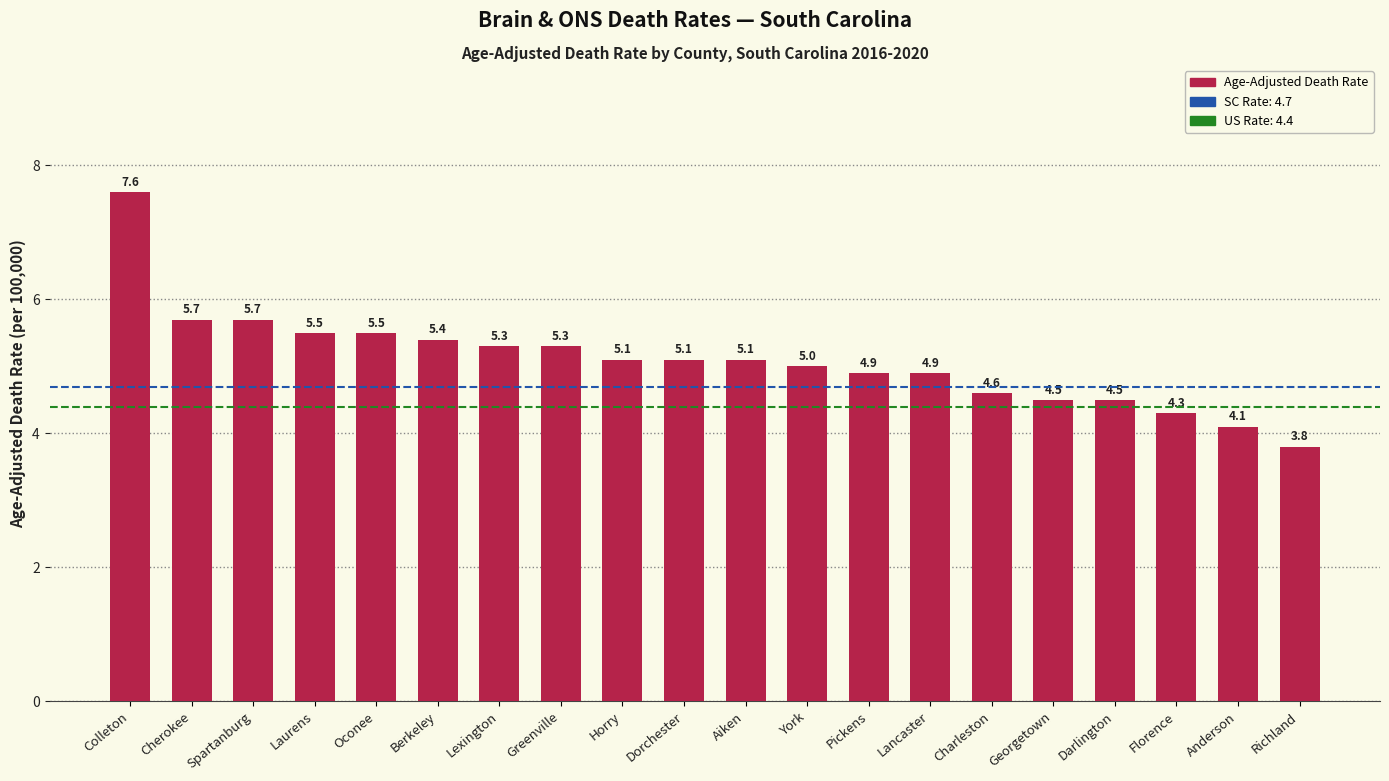

Reading right to left, extract all data points from this chart.

Richland=3.8	Anderson=4.1	Florence=4.3	Darlington=4.5	Georgetown=4.5	Charleston=4.6	Lancaster=4.9	Pickens=4.9	York=5.0	Aiken=5.1	Dorchester=5.1	Horry=5.1	Greenville=5.3	Lexington=5.3	Berkeley=5.4	Oconee=5.5	Laurens=5.5	Spartanburg=5.7	Cherokee=5.7	Colleton=7.6